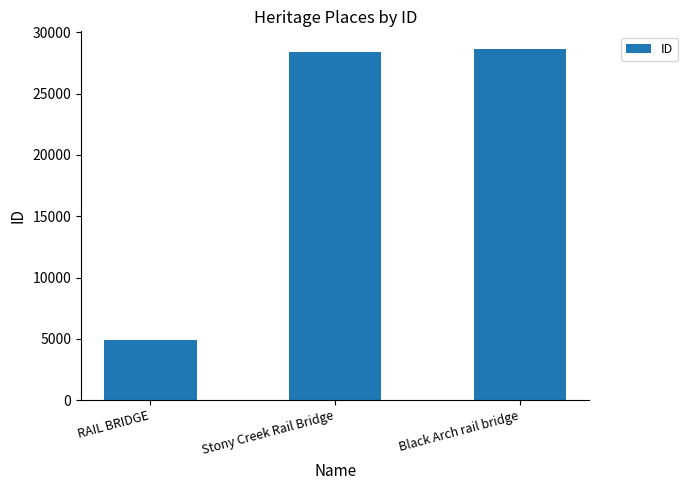

Reading left to right, what are all the values shown in this chart?

4911	28364	28657